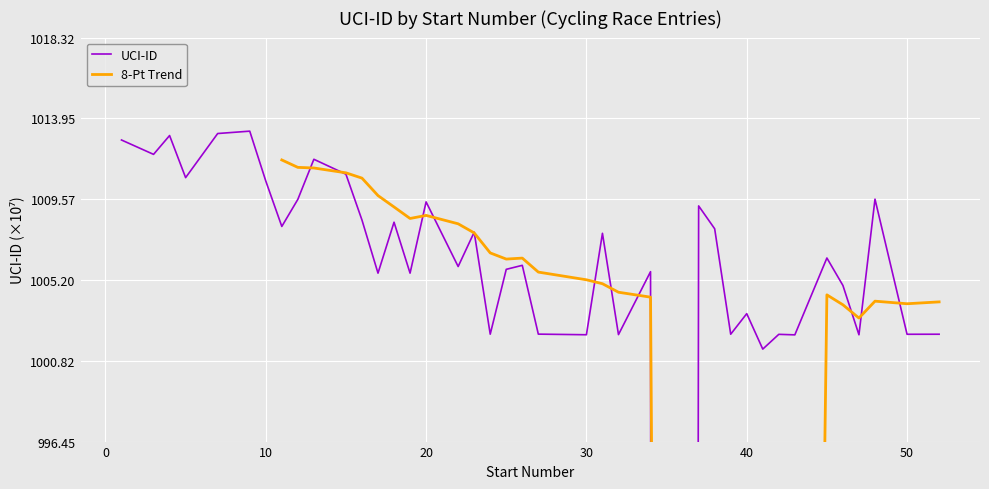

The chart shows a value of 1616.6 at 10. True or false?

False